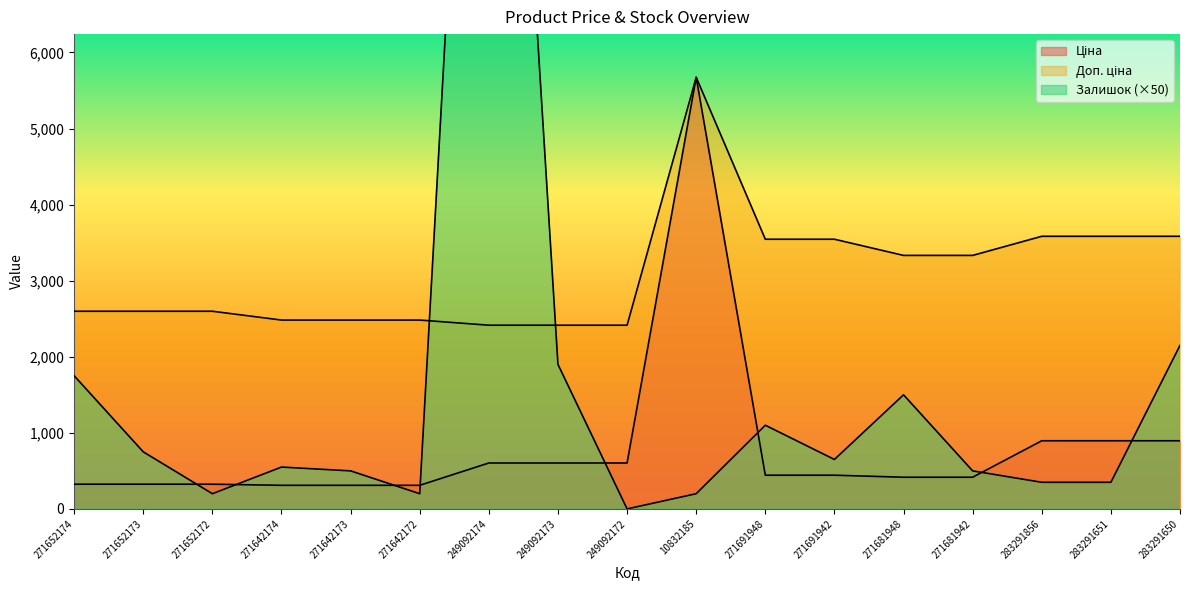

Between 283291651 and 283291650, which series saw the biggest shift?

Залишок